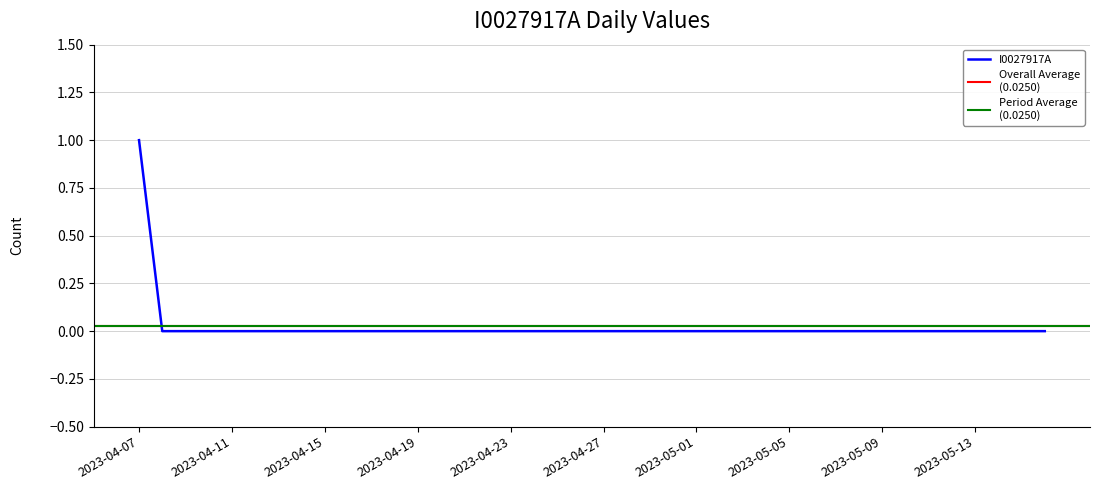

List the labels in order of value, largest first.

2023-04-07, 2023-04-08, 2023-04-09, 2023-04-10, 2023-04-11, 2023-04-12, 2023-04-13, 2023-04-14, 2023-04-15, 2023-04-16, 2023-04-17, 2023-04-18, 2023-04-19, 2023-04-20, 2023-04-21, 2023-04-22, 2023-04-23, 2023-04-24, 2023-04-25, 2023-04-26, 2023-04-27, 2023-04-28, 2023-04-29, 2023-04-30, 2023-05-01, 2023-05-02, 2023-05-03, 2023-05-04, 2023-05-05, 2023-05-06, 2023-05-07, 2023-05-08, 2023-05-09, 2023-05-10, 2023-05-11, 2023-05-12, 2023-05-13, 2023-05-14, 2023-05-15, 2023-05-16